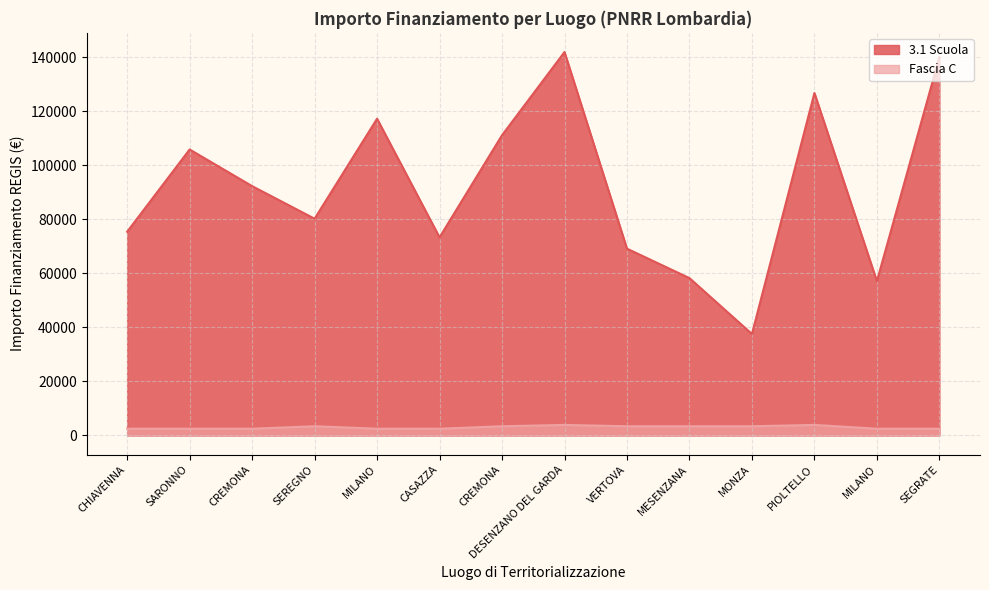

At which label is Fascia C closest to 3200?

SEREGNO